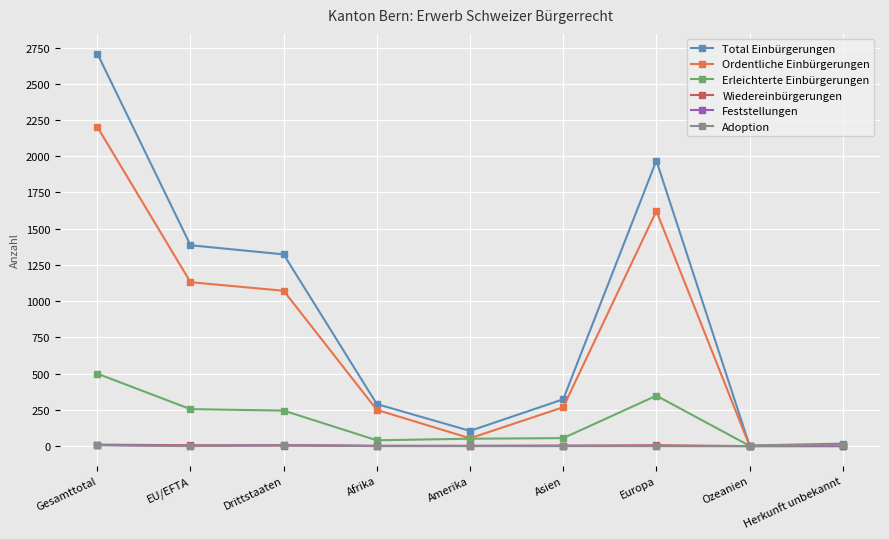

What is the label of the 8th point from the right?

EU/EFTA